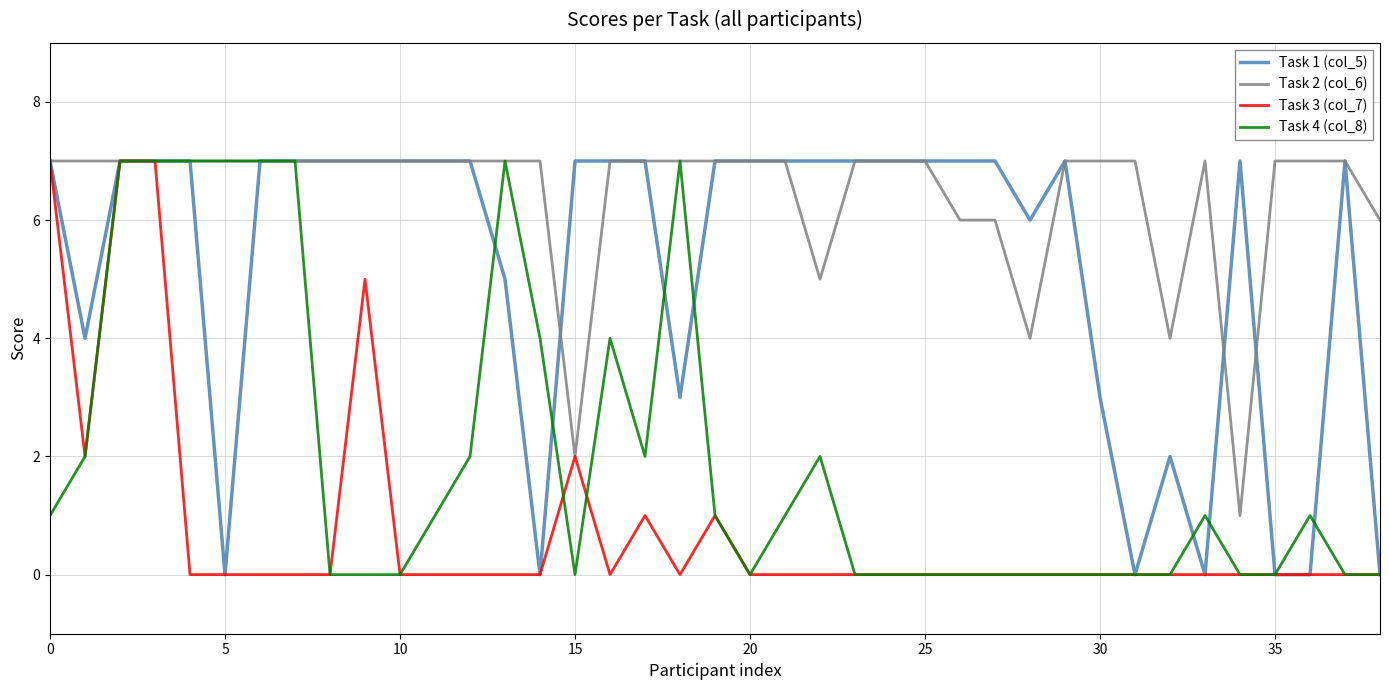

At how many categories does at least one series exceed 2?

39